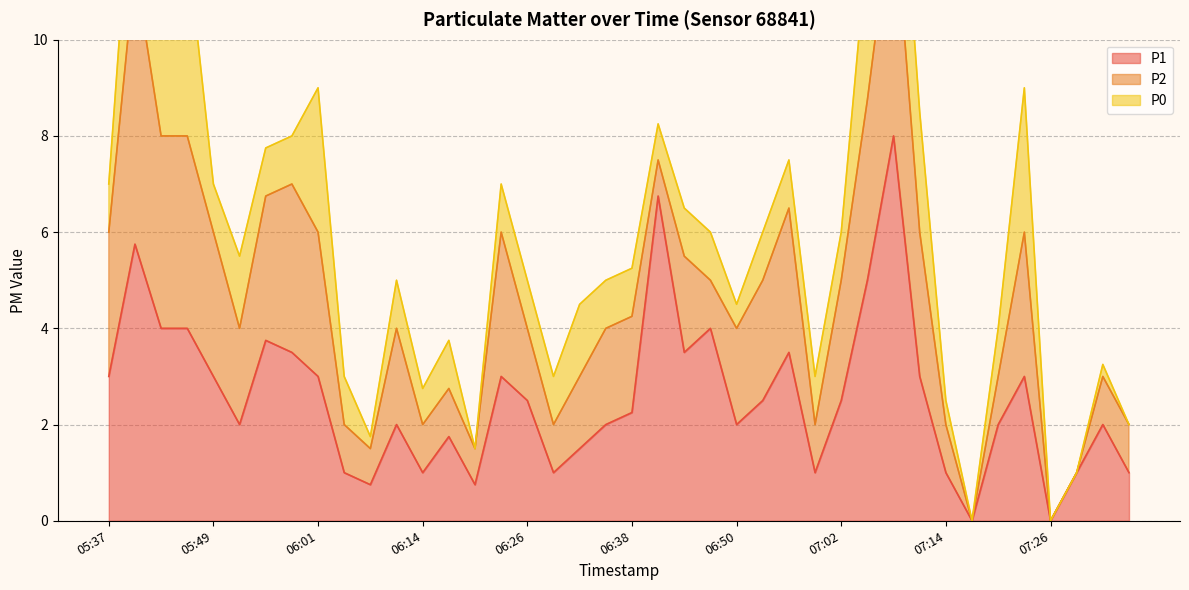

True or false: P1 has a value of 3.0 at 05:37.

True